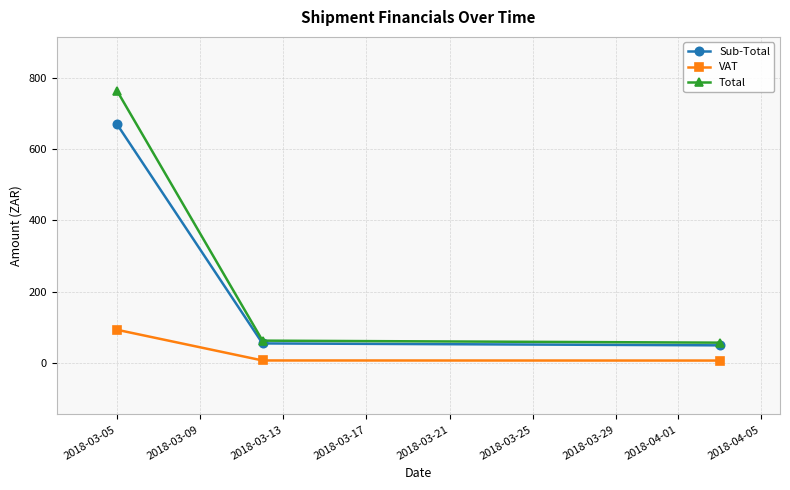

What is the maximum value for Total?

763.1